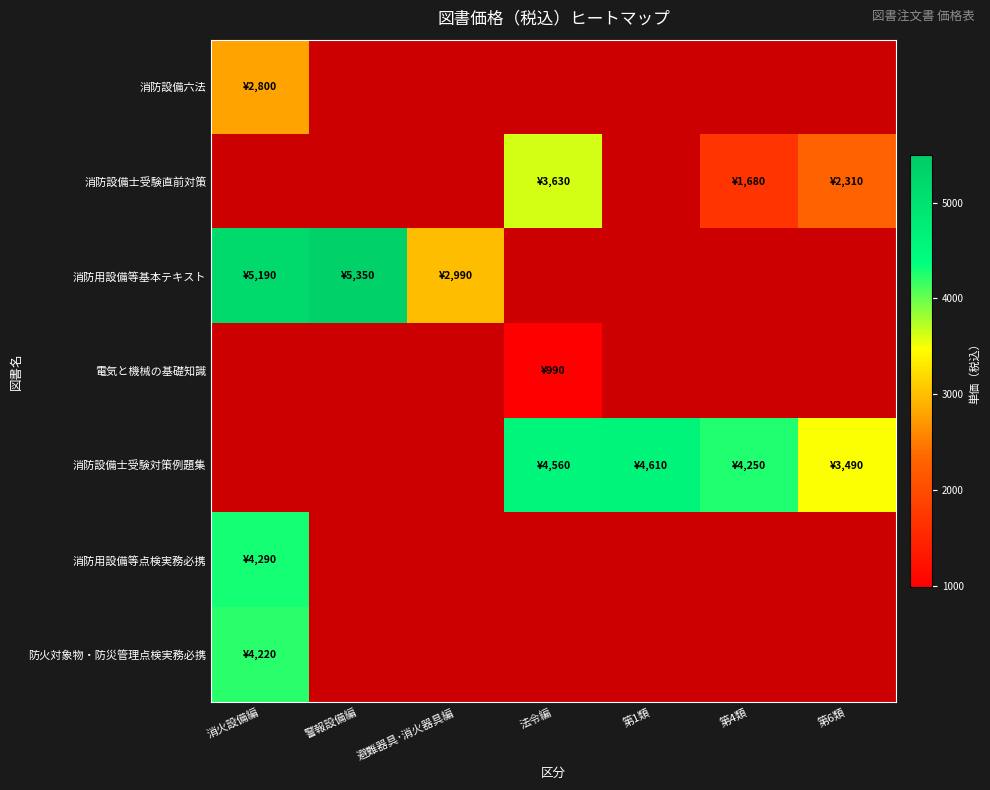

True or false: 電気と機械の基礎知識 has a value of 432.1 at 法令編.

False